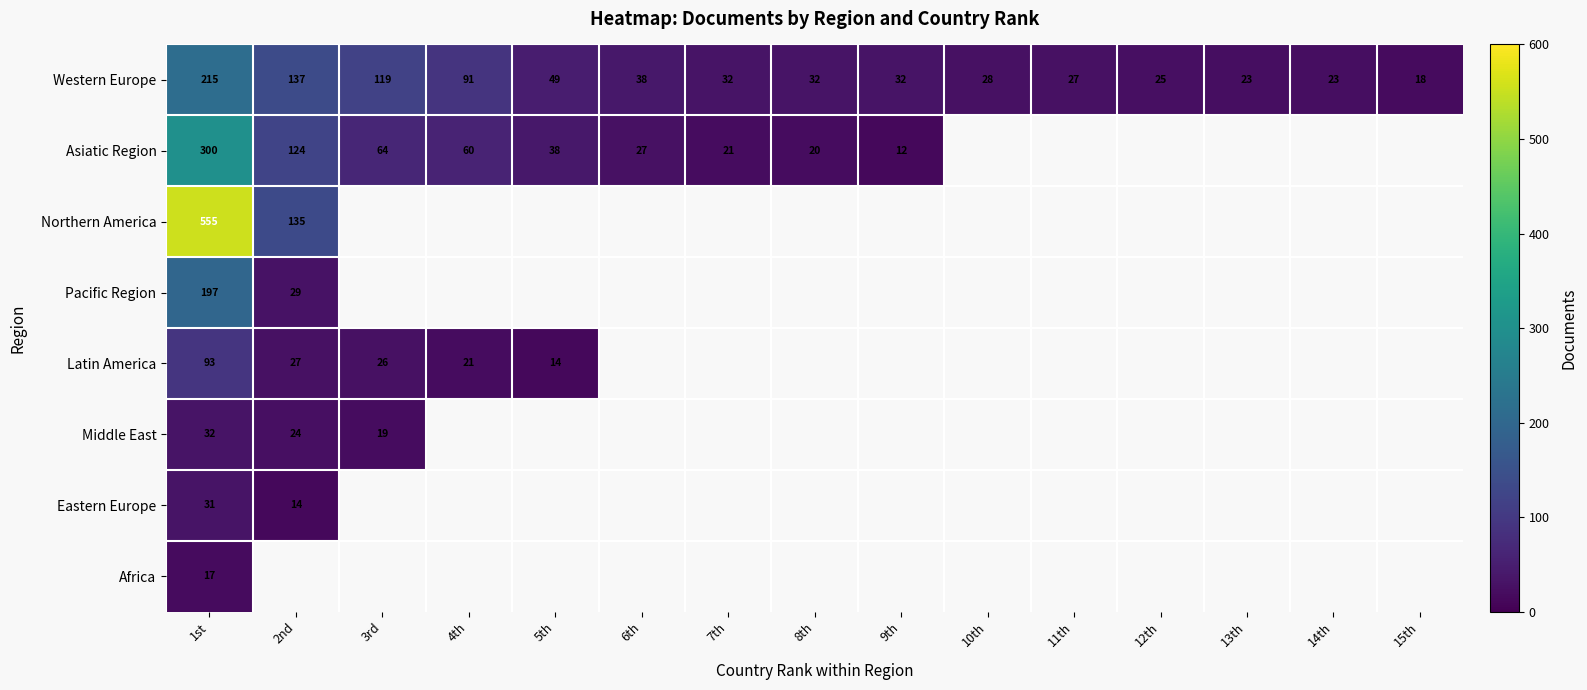

How many values in the Western Europe series are below 32?

6